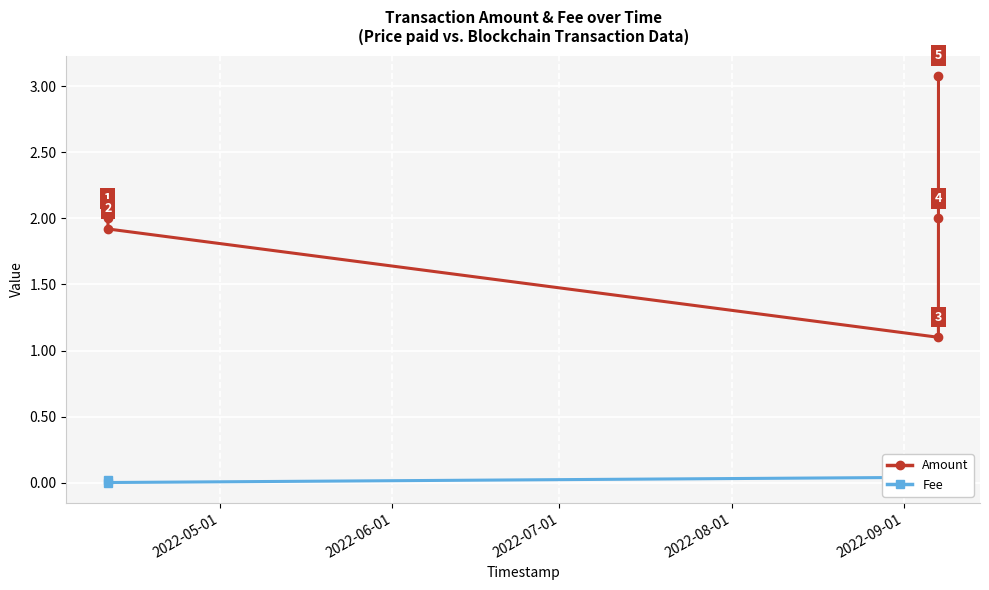

True or false: Amount has more than 2 interior local peaks.

False